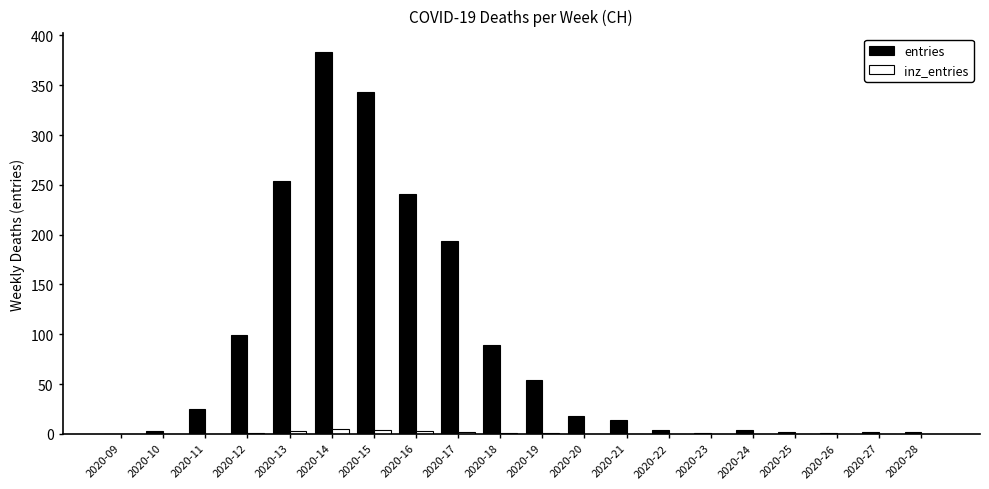

What is the sum of all entries values?

1733.0